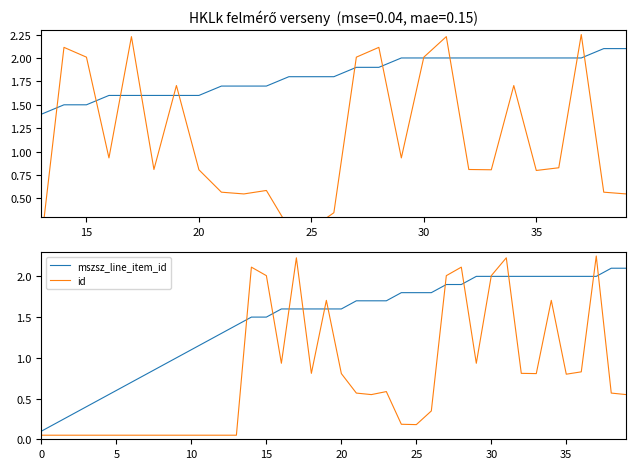

What is the smallest value displayed?

0.1